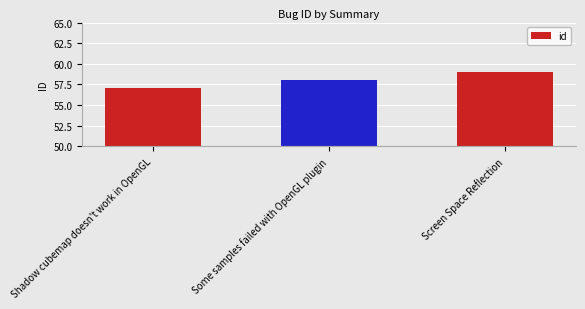

How many distinct data groups are displayed?

1